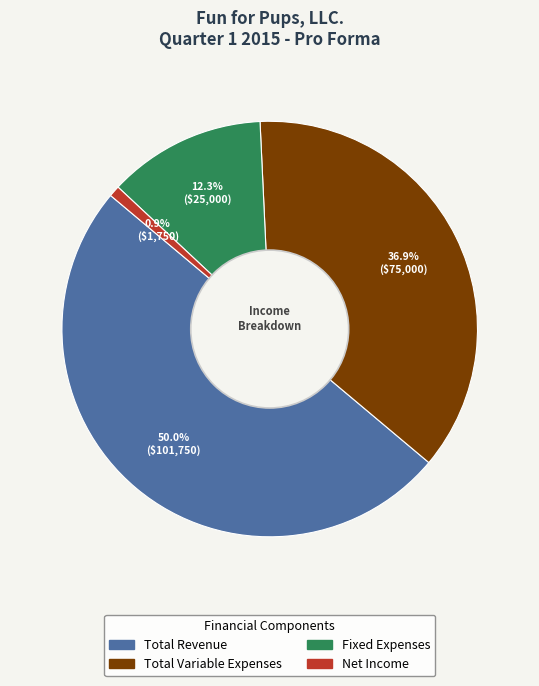

Between Total Revenue and Net Income, which is larger?

Total Revenue